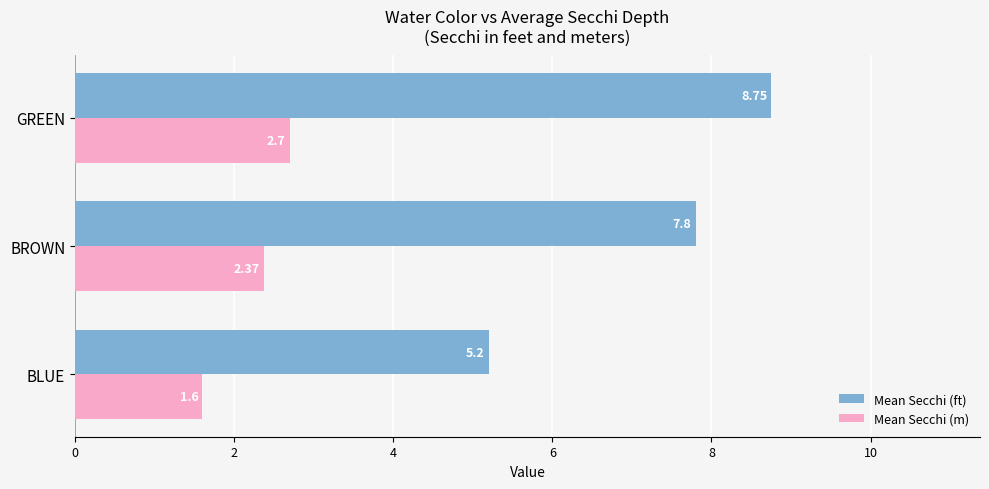

Rank the series by their maximum value, from highest to lowest.

Mean Secchi (ft), Mean Secchi (m)